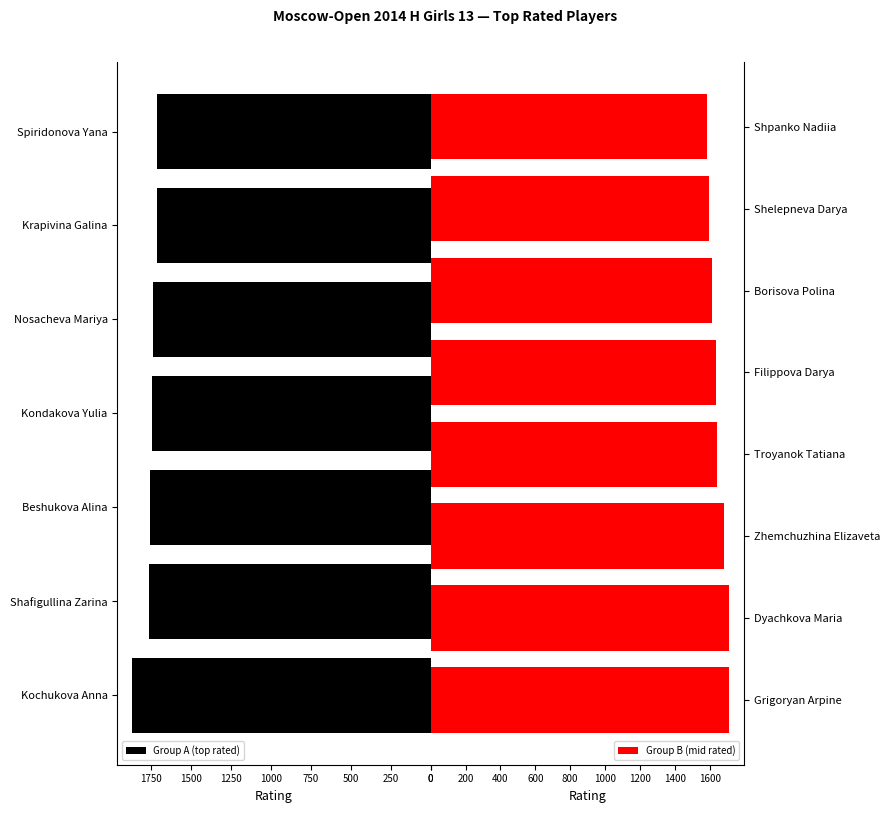

What is the change in value from Grigoryan Arpine to Dyachkova Maria?

-1